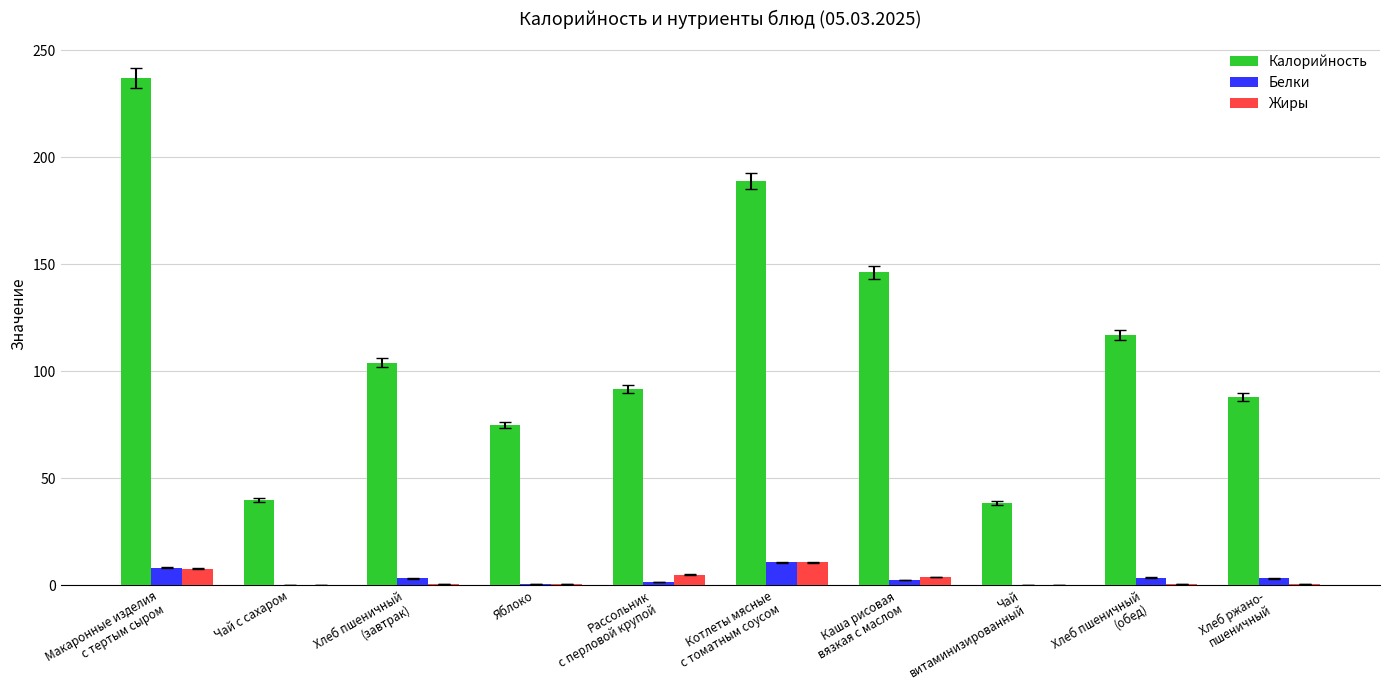

Which series has the largest total across all categories?

Калорийность